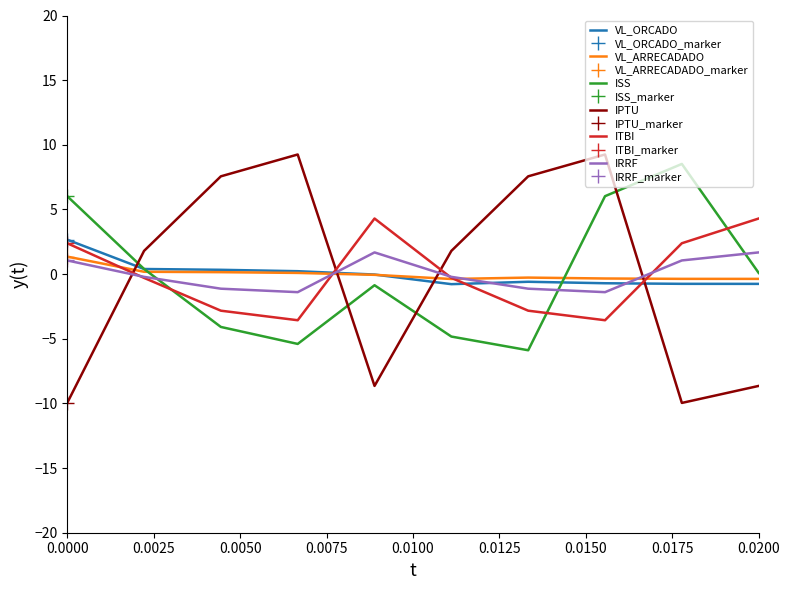

The value of VL_ORCADO at 0.0200 is -0.8. True or false?

True